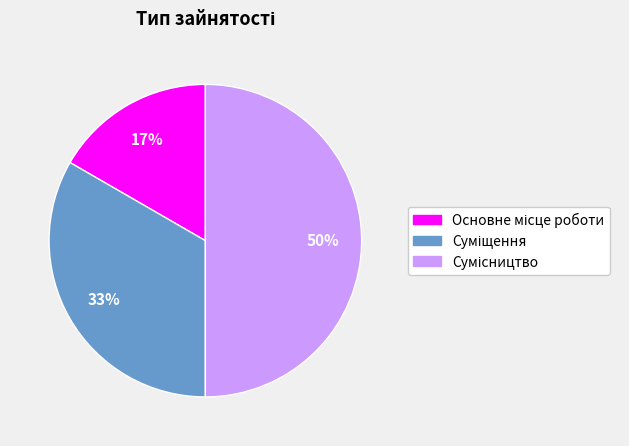

To the nearest percent, what is the average slice percentage?

33%